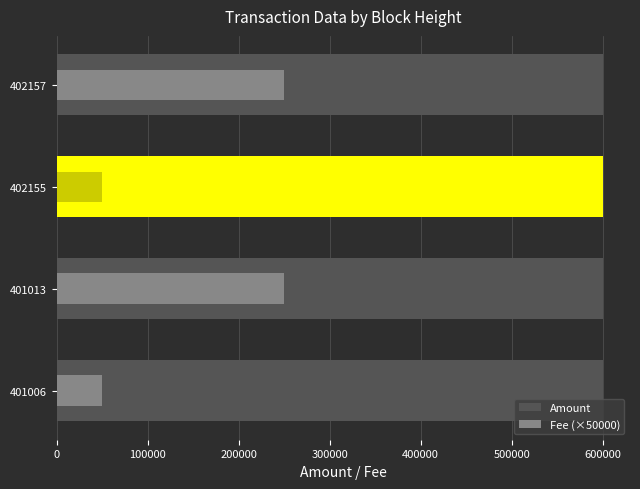

Reading left to right, list all the values displayed in this chart.

Amount: 599999	600000	599999	600000
Fee (×50000): 50000	250000	50000	250000